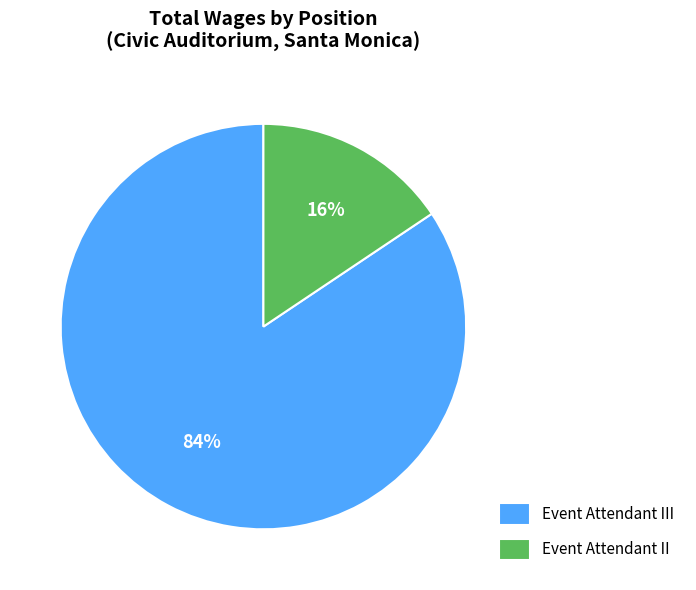

Which has a higher value, Event Attendant III or Event Attendant II?

Event Attendant III